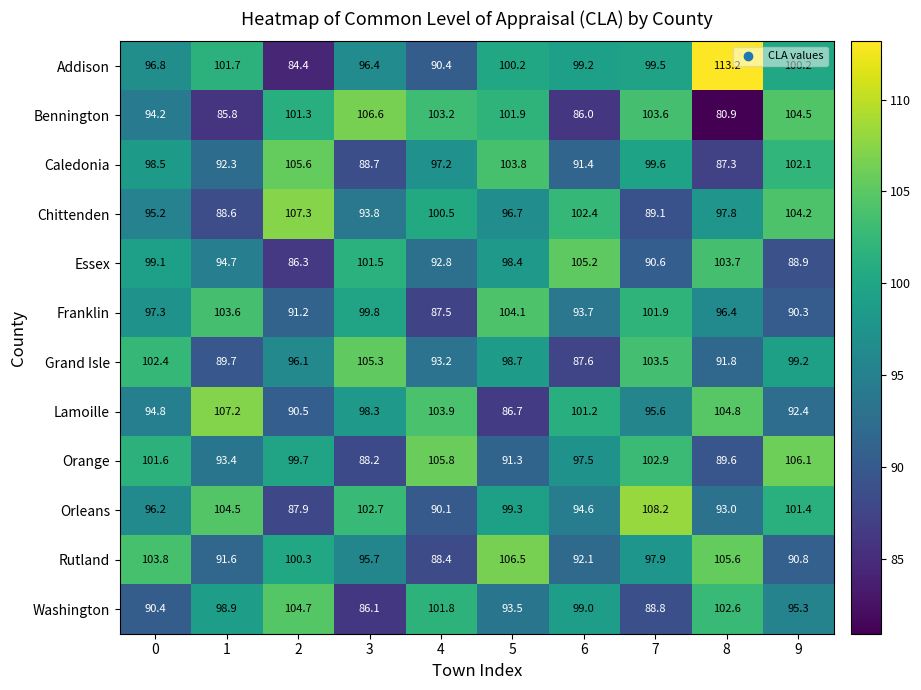

How many data points in Caledonia are less than 98?

5